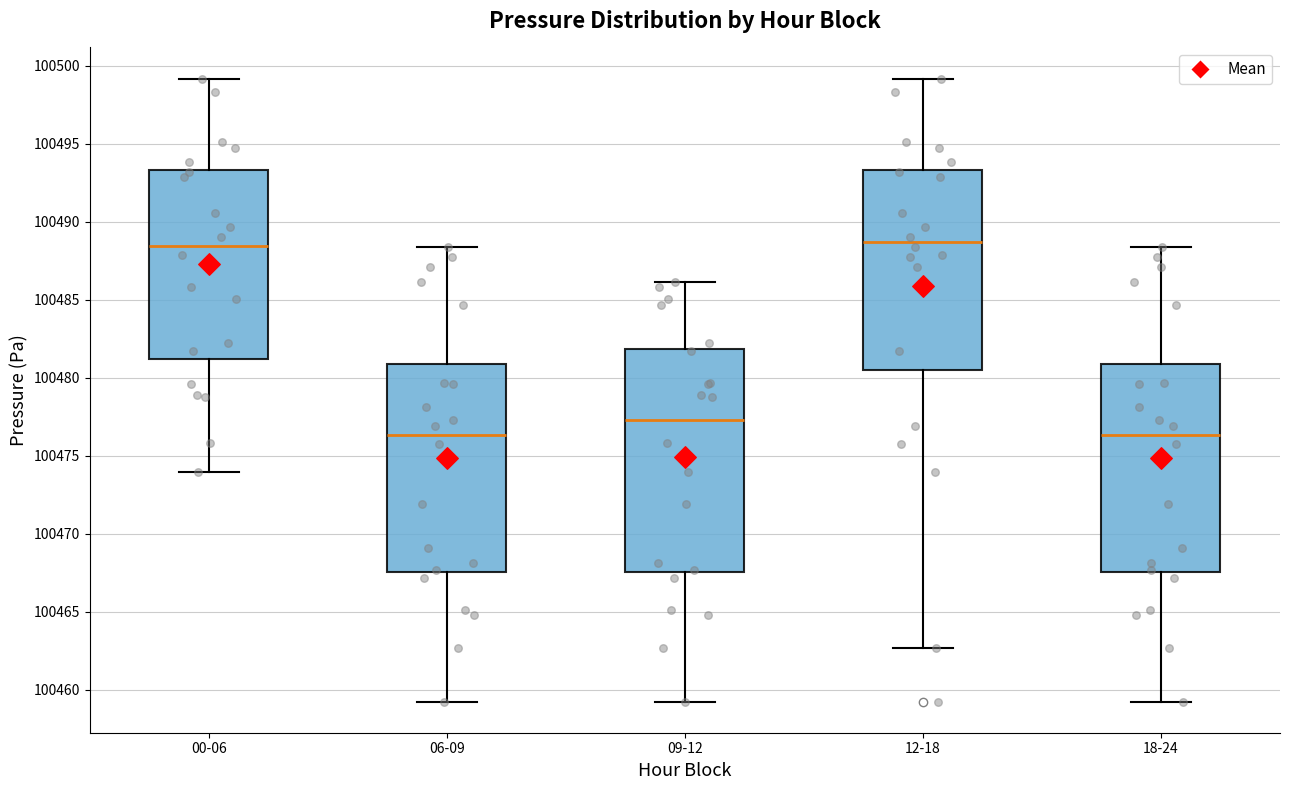

Reading left to right, read every box against the y-axis: the position of its median line, the range the box covers, and the ends of its whiskers. The values are not printed on the chart, so give them approximately, as read against the axis.

00-06: median 100488.5, box 100481.0 to 100493.5, whiskers 100474.0 to 100499.0
06-09: median 100476.5, box 100467.5 to 100481.0, whiskers 100459.0 to 100488.5
09-12: median 100477.5, box 100467.5 to 100482.0, whiskers 100459.0 to 100486.0
12-18: median 100488.5, box 100480.5 to 100493.5, whiskers 100462.5 to 100499.0
18-24: median 100476.5, box 100467.5 to 100481.0, whiskers 100459.0 to 100488.5